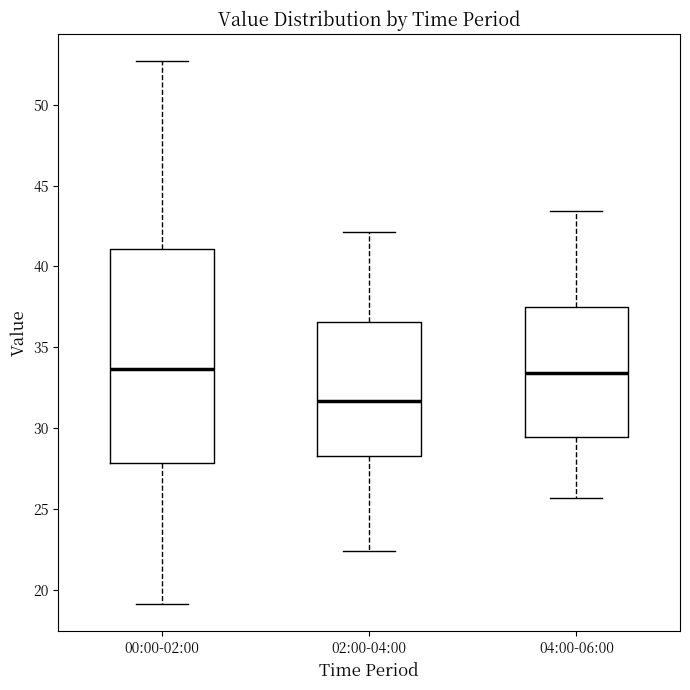

Reading left to right, read every box against the y-axis: the position of its median line, the range the box covers, and the ends of its whiskers. The values are not printed on the chart, so give them approximately, as read against the axis.

00:00-02:00: median 33.5, box 28.0 to 41.0, whiskers 19.0 to 52.5
02:00-04:00: median 31.5, box 28.5 to 36.5, whiskers 22.5 to 42.0
04:00-06:00: median 33.5, box 29.5 to 37.5, whiskers 25.5 to 43.5